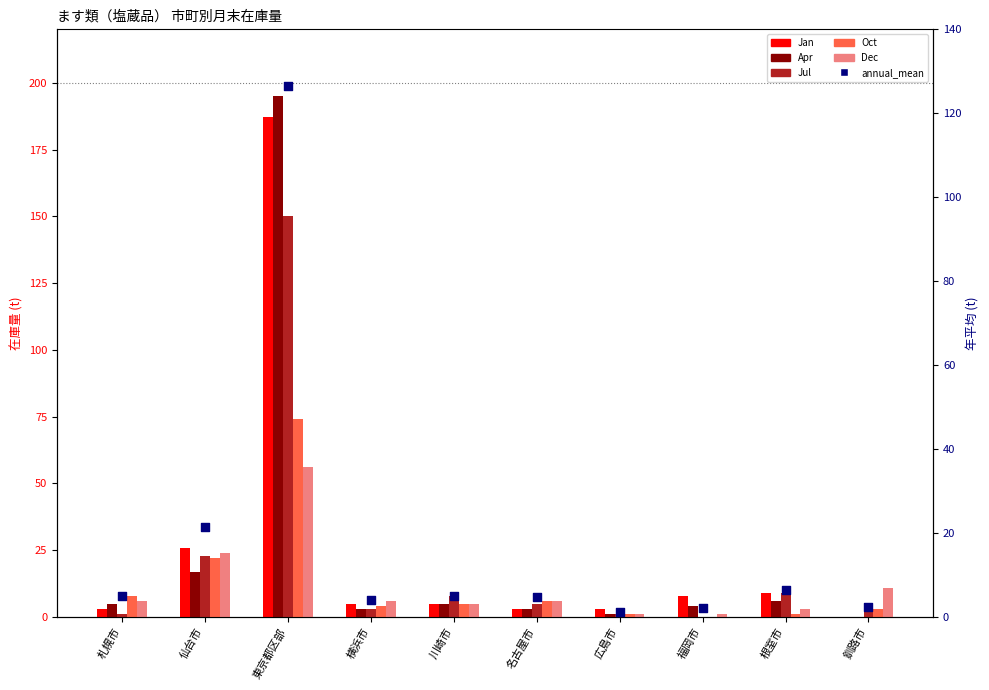

Which series has the largest total across all categories?

Jan